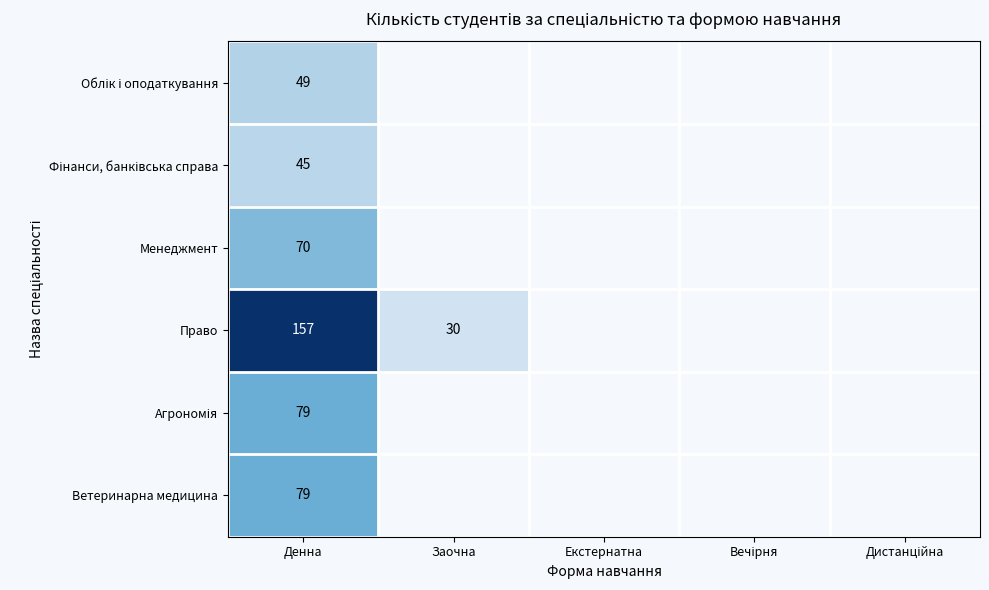

How many data points does each series have?

5